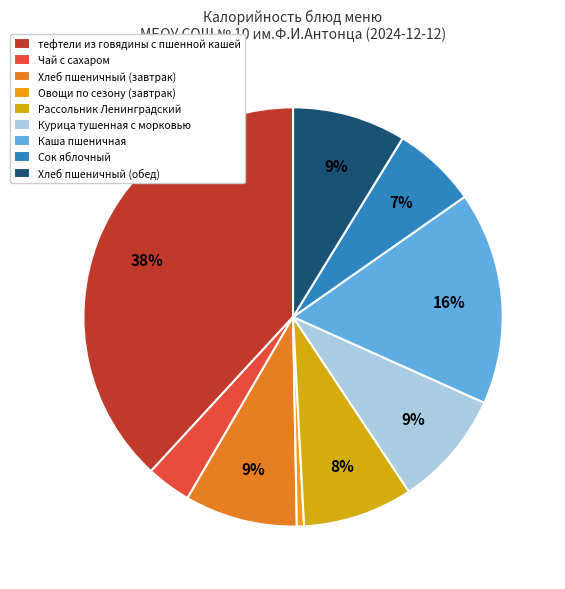

What is the change in value from Овощи по сезону (завтрак) to Сок яблочный?

+84.2